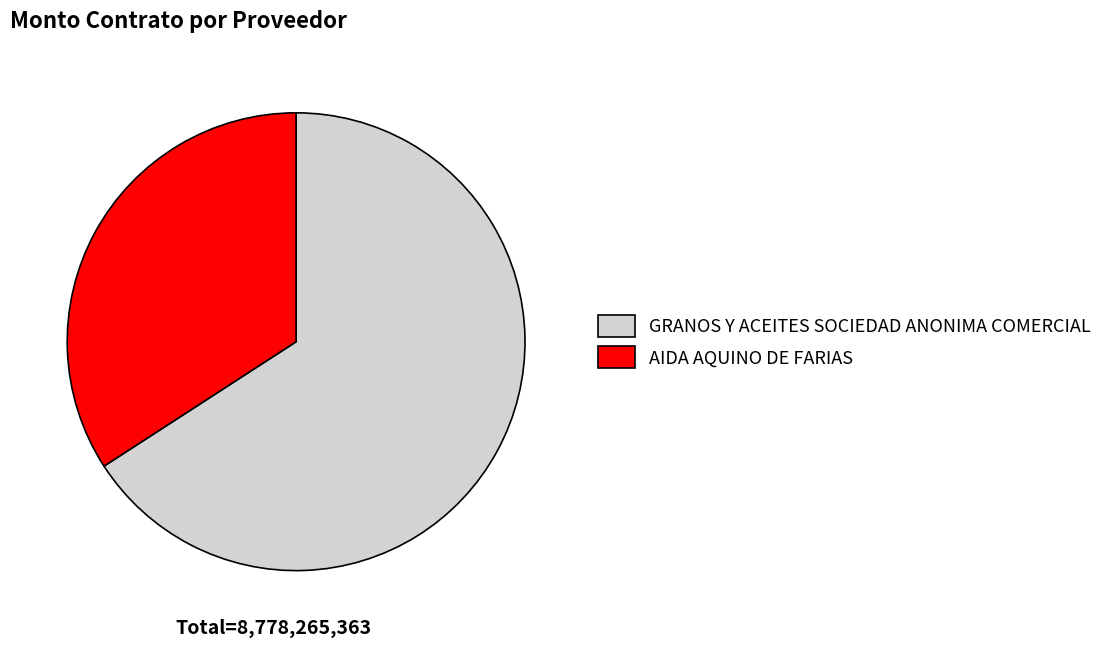

Which slice is the smallest?

AIDA AQUINO DE FARIAS